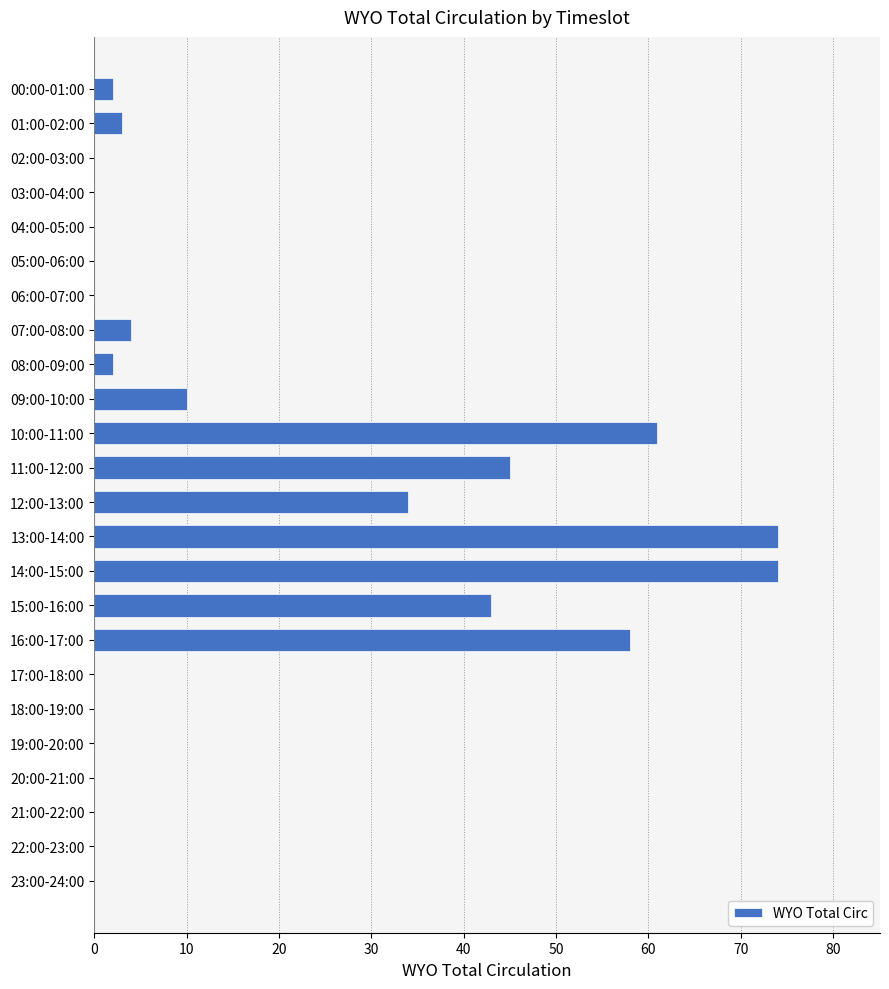

Are the bars horizontal?

Yes